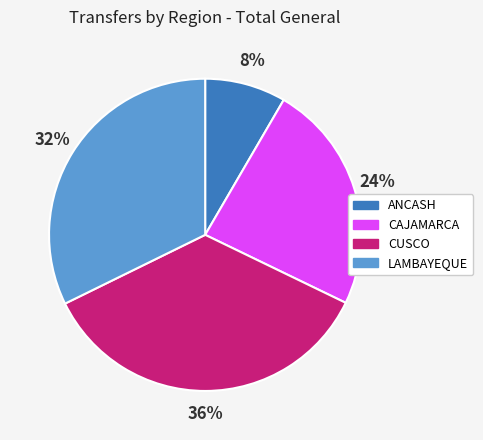

How many slices are in this pie chart?

4